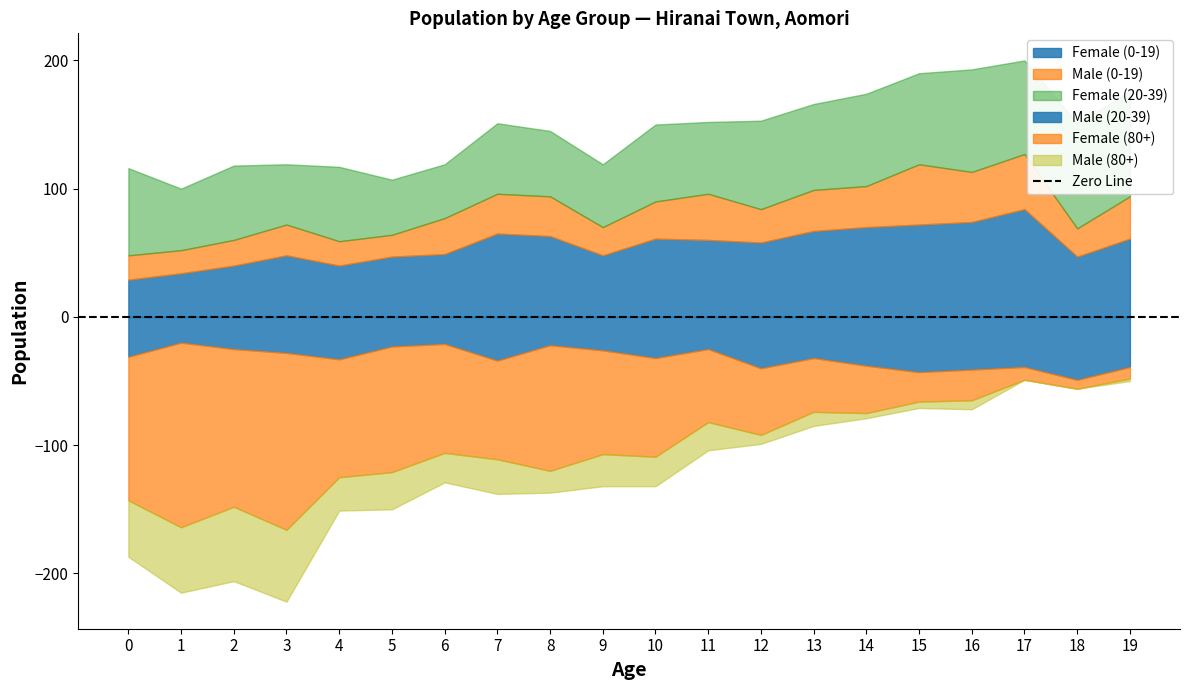

Where is the first local maximum for Male (0-19)?

3